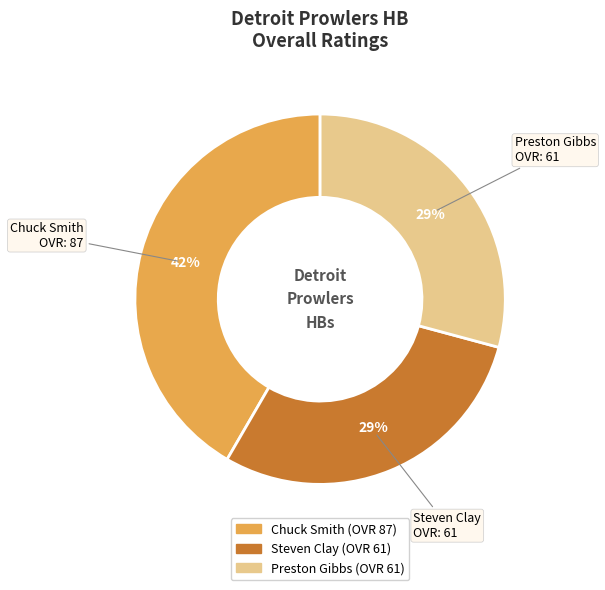

Is it true that Steven Clay is 36% of the pie?

False